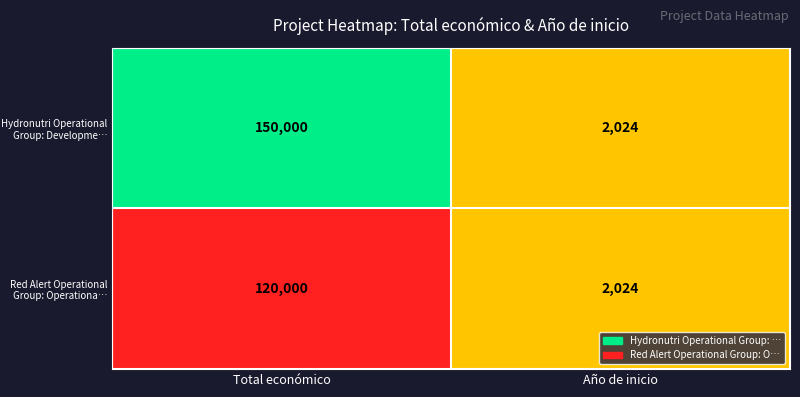

How many series are shown in this chart?

2